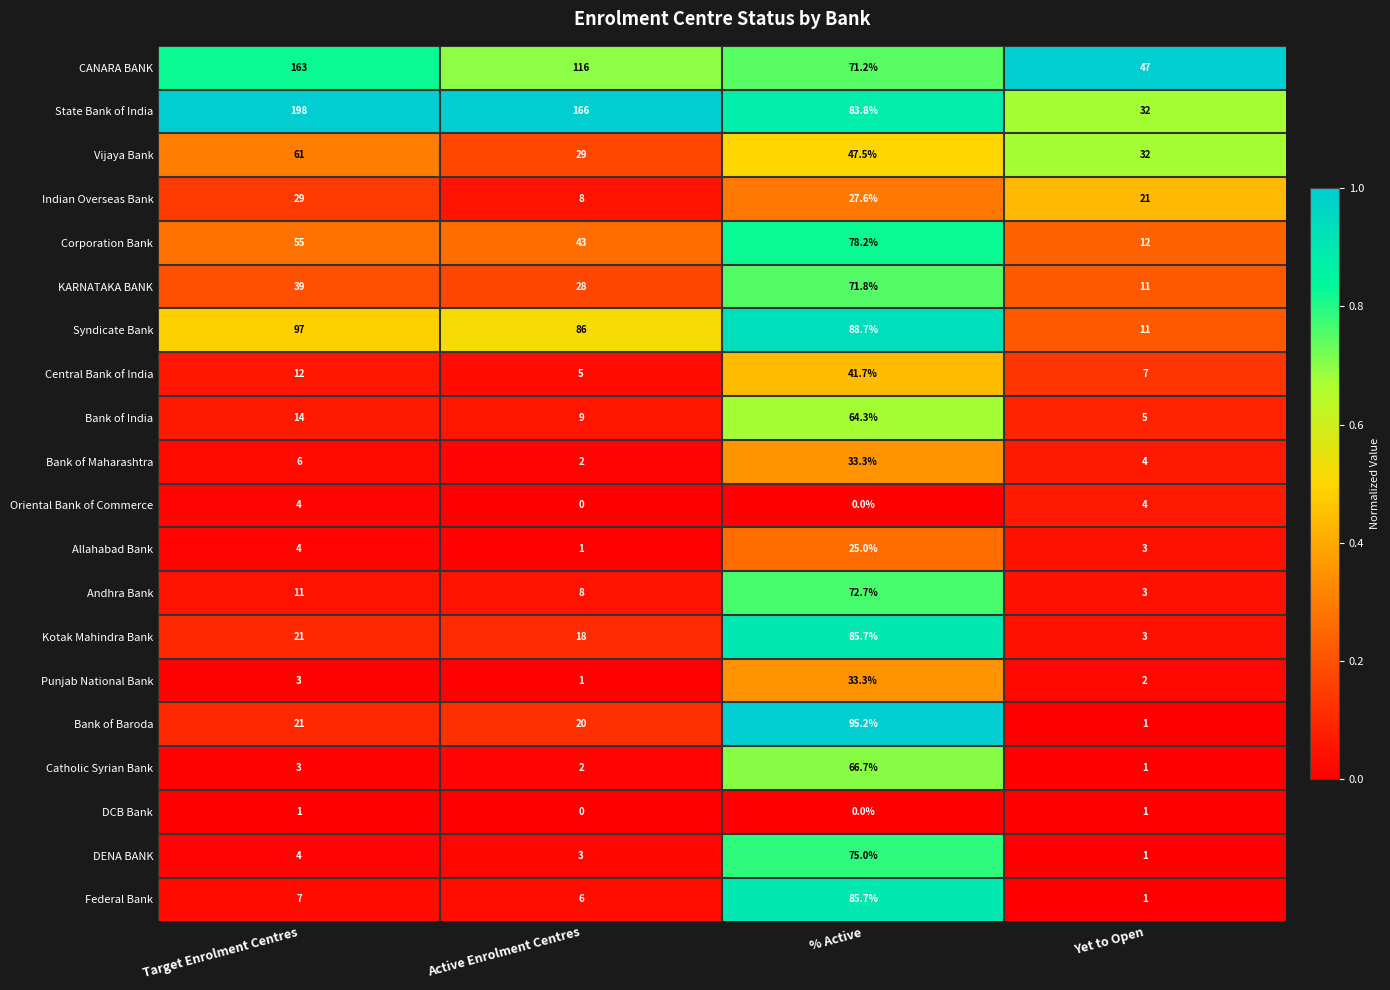

At how many categories does at least one series exceed 0?

4